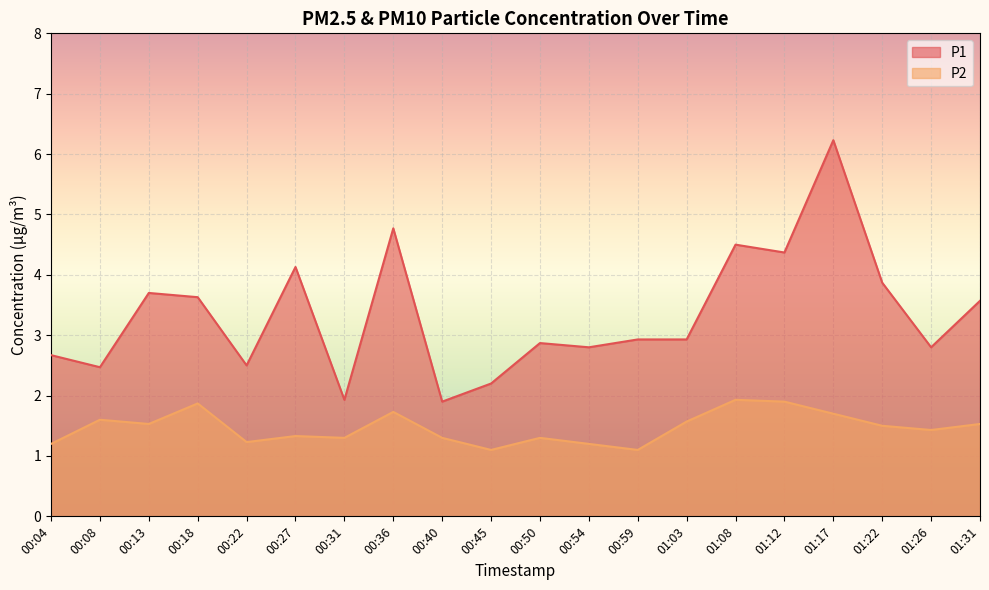

Reading left to right, transcribe all the data shown in this chart.

P1: 2.7	2.5	3.7	3.6	2.5	4.1	1.9	4.8	1.9	2.2	2.9	2.8	2.9	2.9	4.5	4.4	6.2	3.9	2.8	3.6
P2: 1.2	1.6	1.5	1.9	1.2	1.3	1.3	1.7	1.3	1.1	1.3	1.2	1.1	1.6	1.9	1.9	1.7	1.5	1.4	1.5